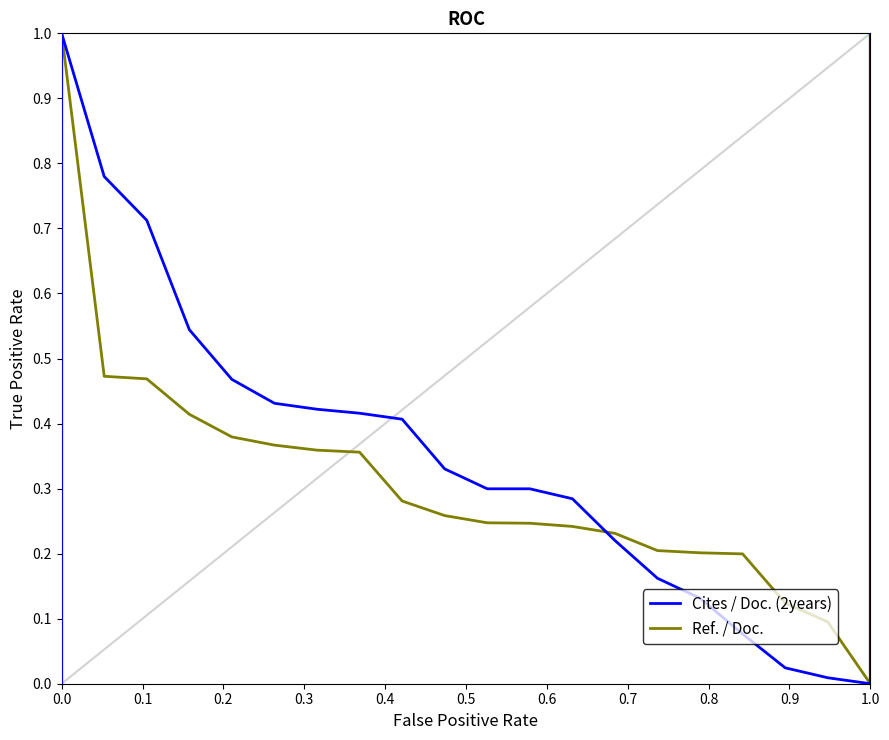

The Ref. / Doc. series shows 0.5 at 0.7. True or false?

False